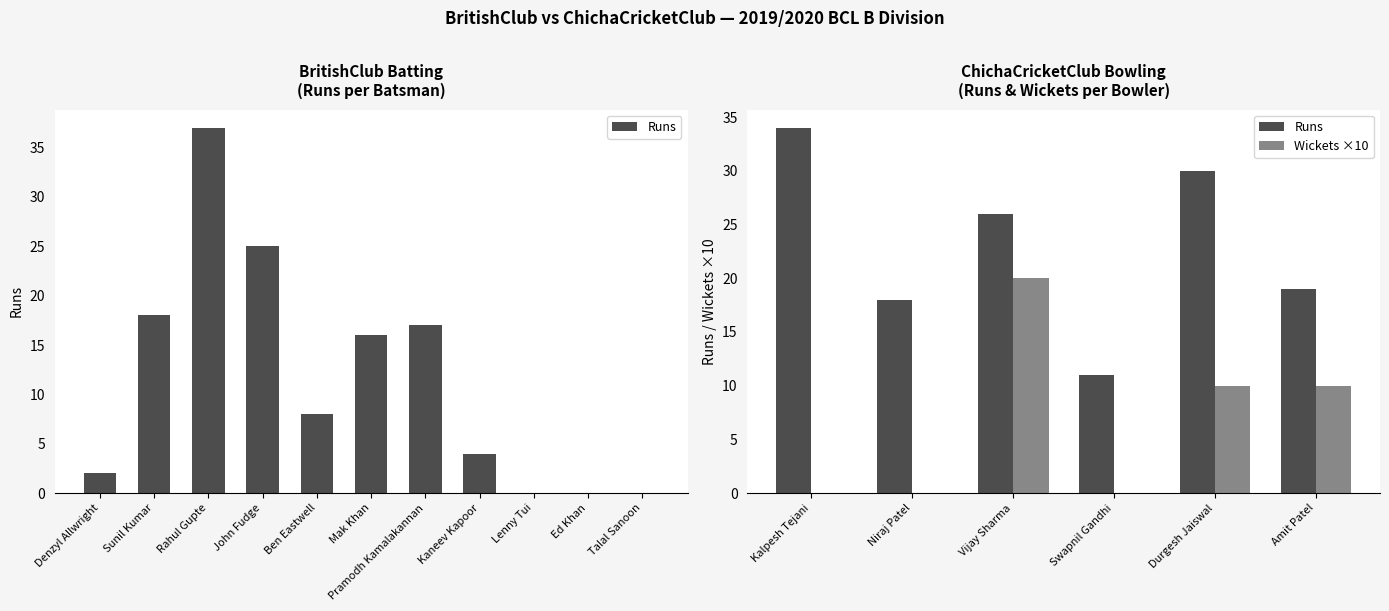

What is the average value of the Runs series?

23